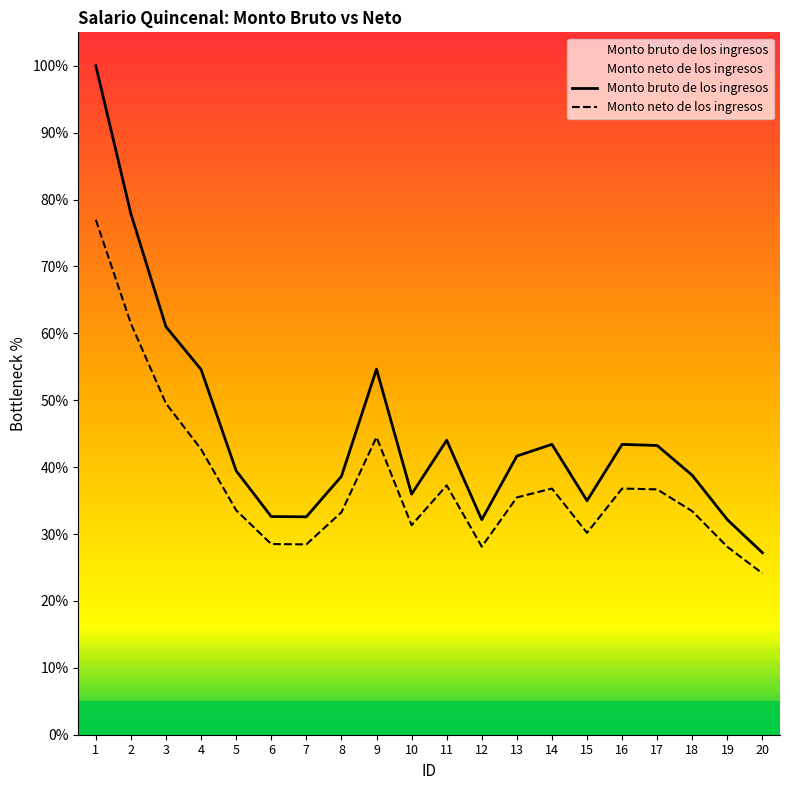

Which series has the largest range (max minus min)?

Monto bruto de los ingresos